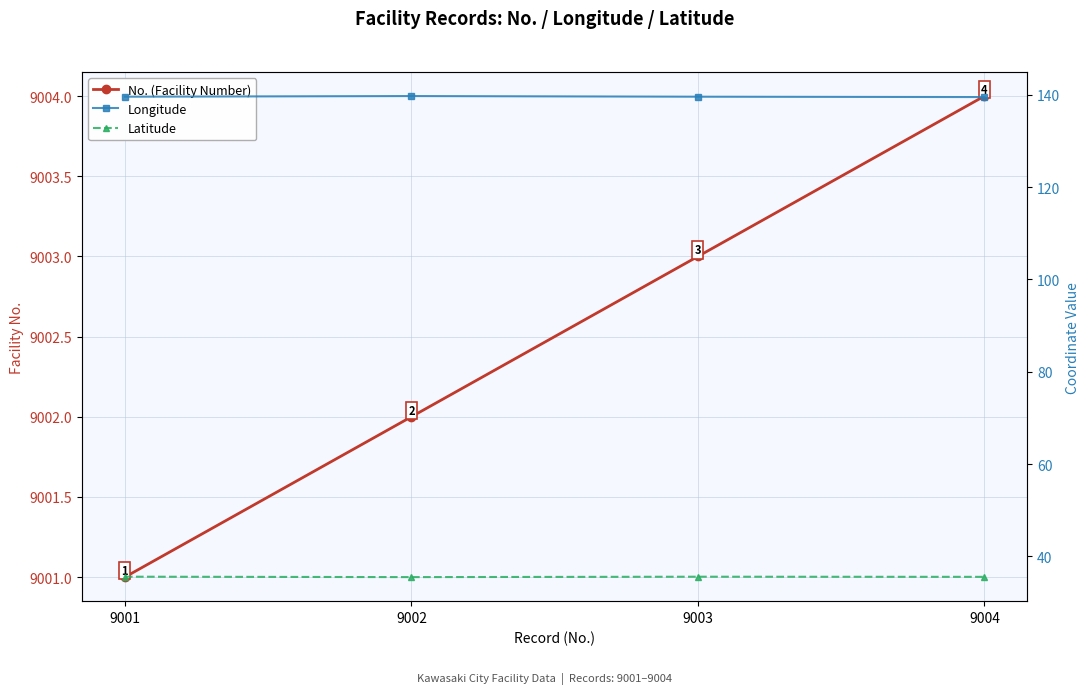

The value of Longitude at 9002 is 139.7. True or false?

True